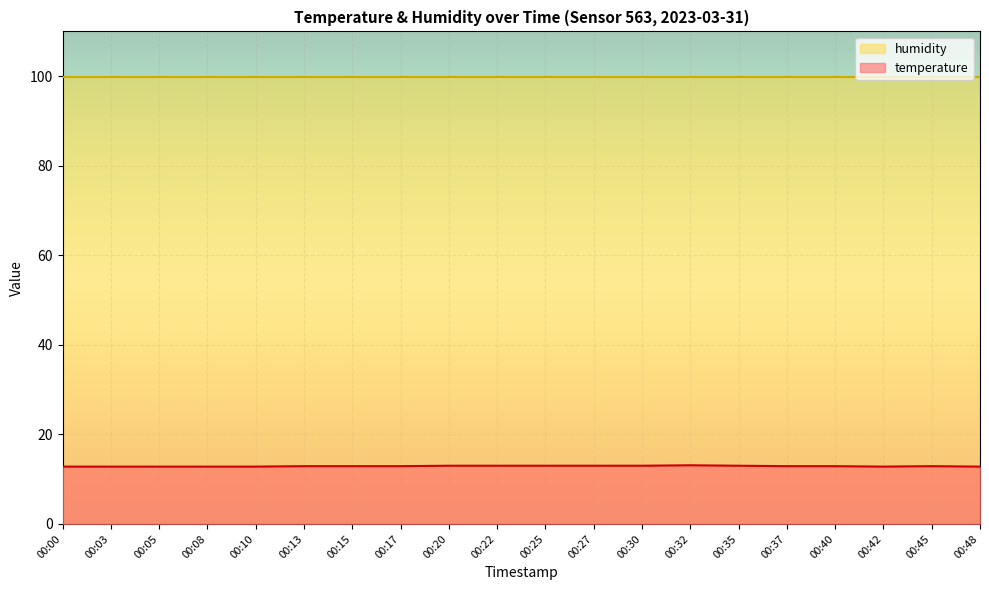

What is the difference between the maximum and minimum values?

0.3